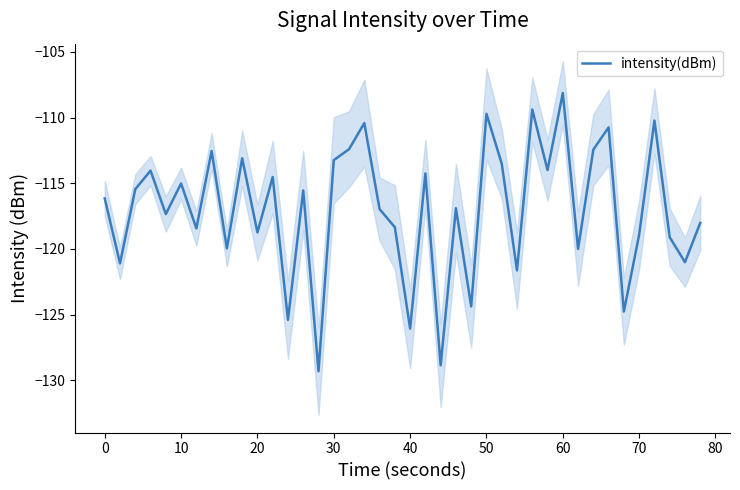

Does the chart have visible grid lines?

No